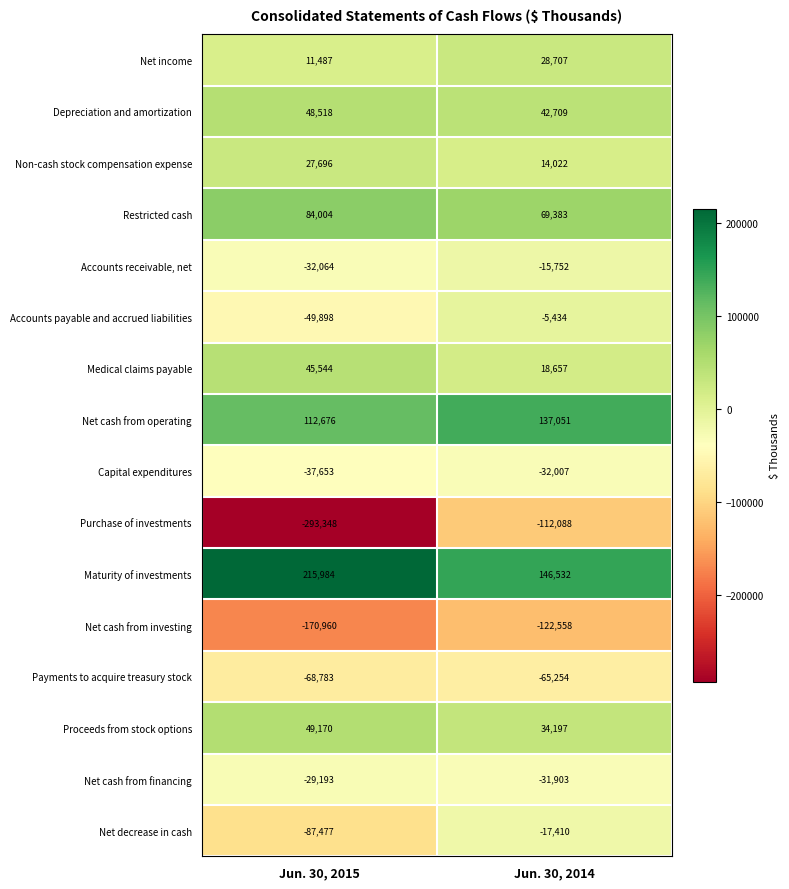

What is the greatest value displayed?

215984